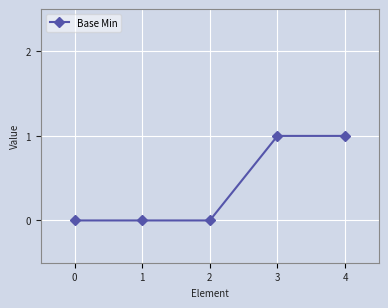

The value at 1 is 0. True or false?

True